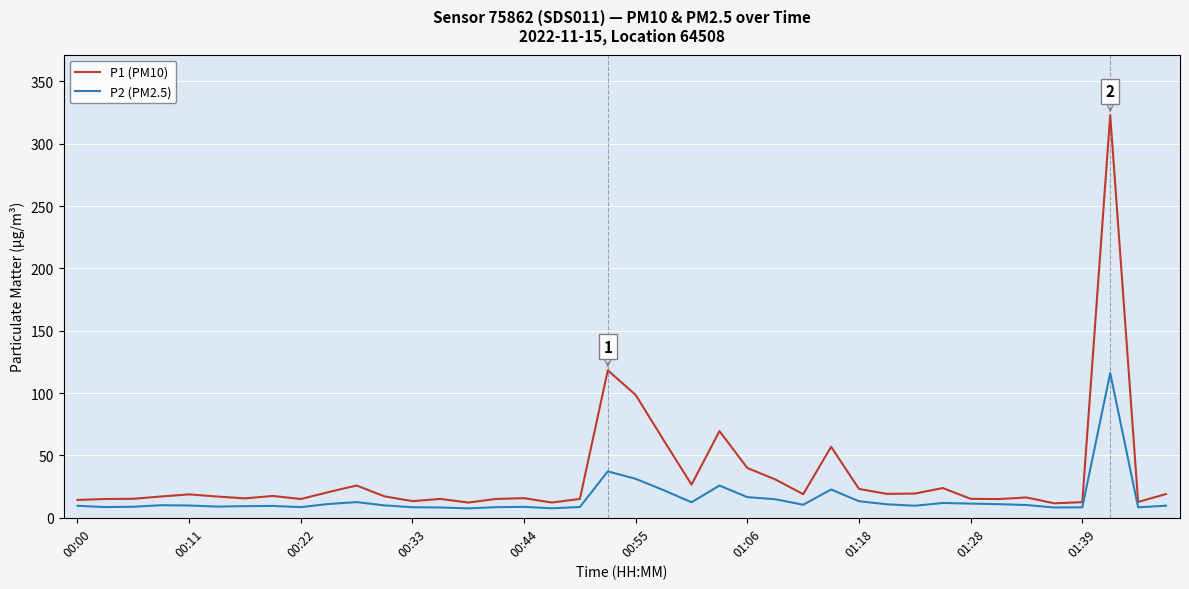

List the series in order of their peak value, lowest first.

P2 (PM2.5), P1 (PM10)